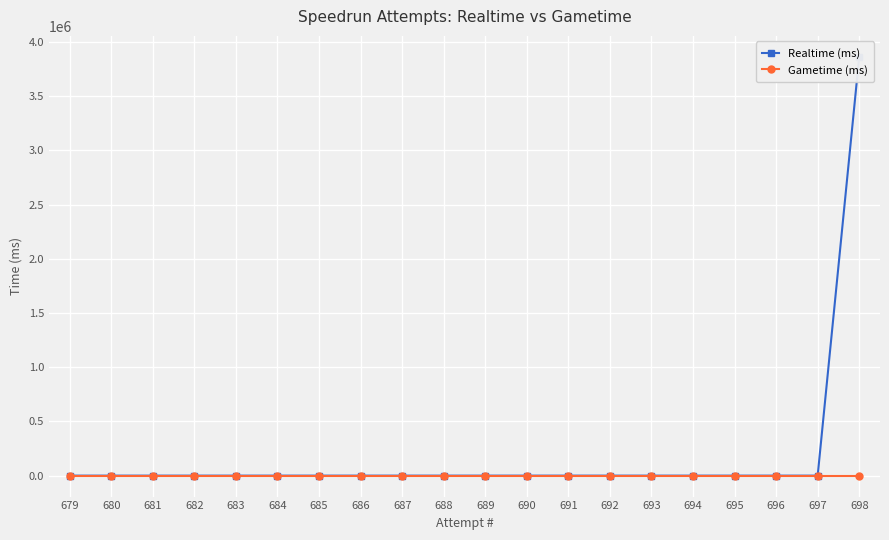

What are all the series names shown in the legend?

Realtime (ms), Gametime (ms)